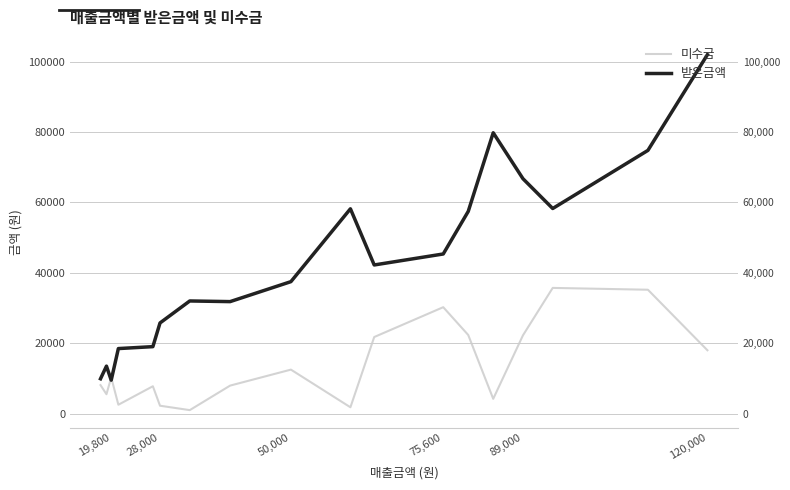

How many times do 받은금액 and 미수금 cross each other?

2